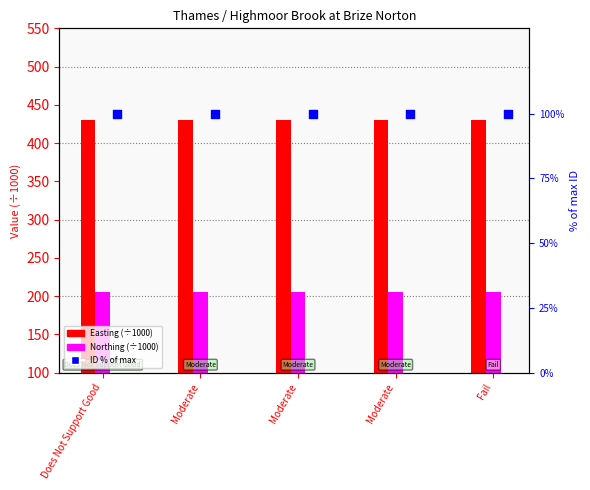

Which series has the largest total across all categories?

Easting (÷1000)